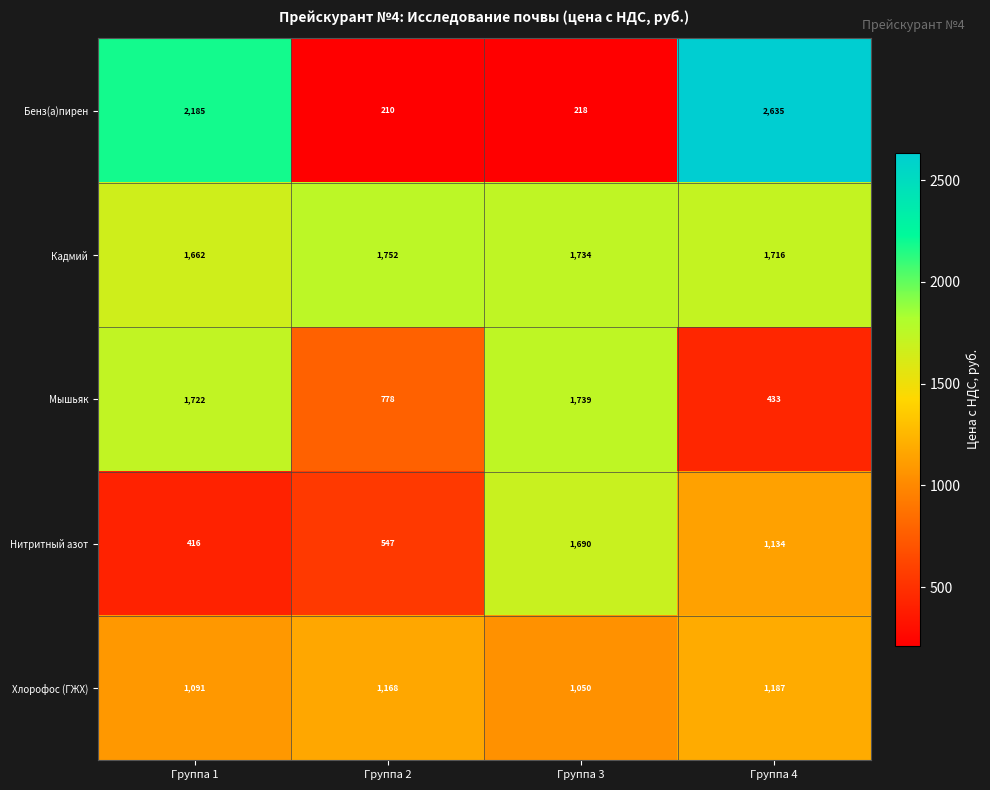

At how many categories does at least one series exceed 1873?

2